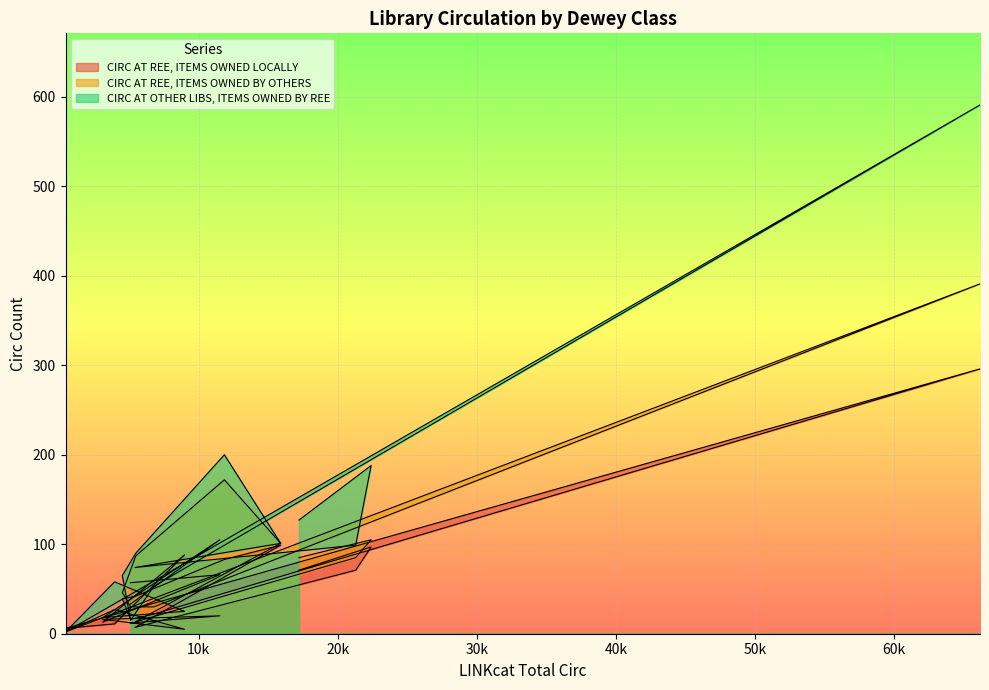

How many lines are shown in the chart?

3